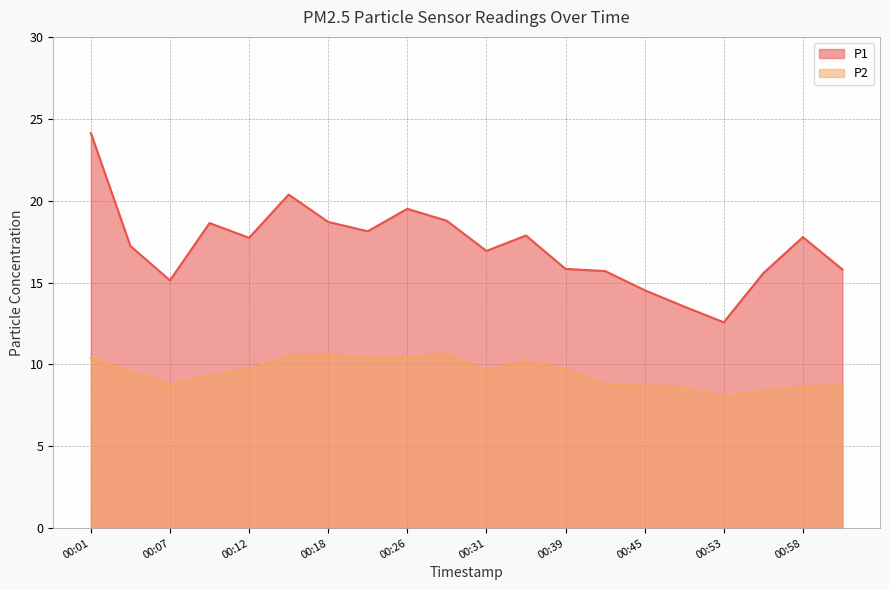

Reading left to right, list all the values displayed in this chart.

P1: 24.1	17.2	15.1	18.6	17.7	20.4	18.7	18.1	19.5	18.8	16.9	17.9	15.8	15.7	14.5	13.5	12.6	15.6	17.8	15.8
P2: 10.4	9.5	8.8	9.3	9.7	10.5	10.6	10.4	10.4	10.6	9.6	10.2	9.7	8.8	8.7	8.6	8.0	8.4	8.6	8.7